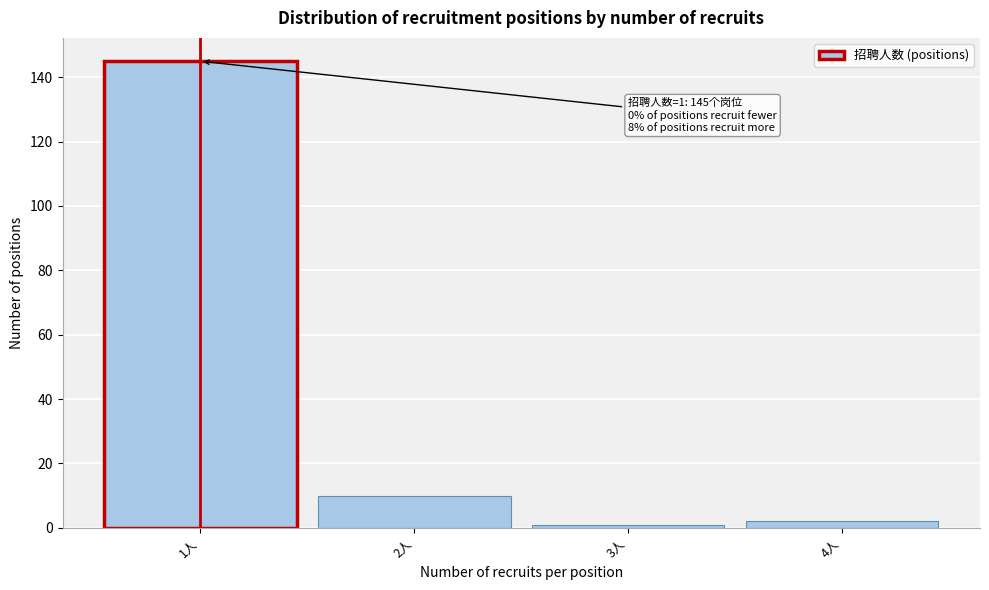

Which range on the x-axis has the tallest bar?

0.5 to 1.5